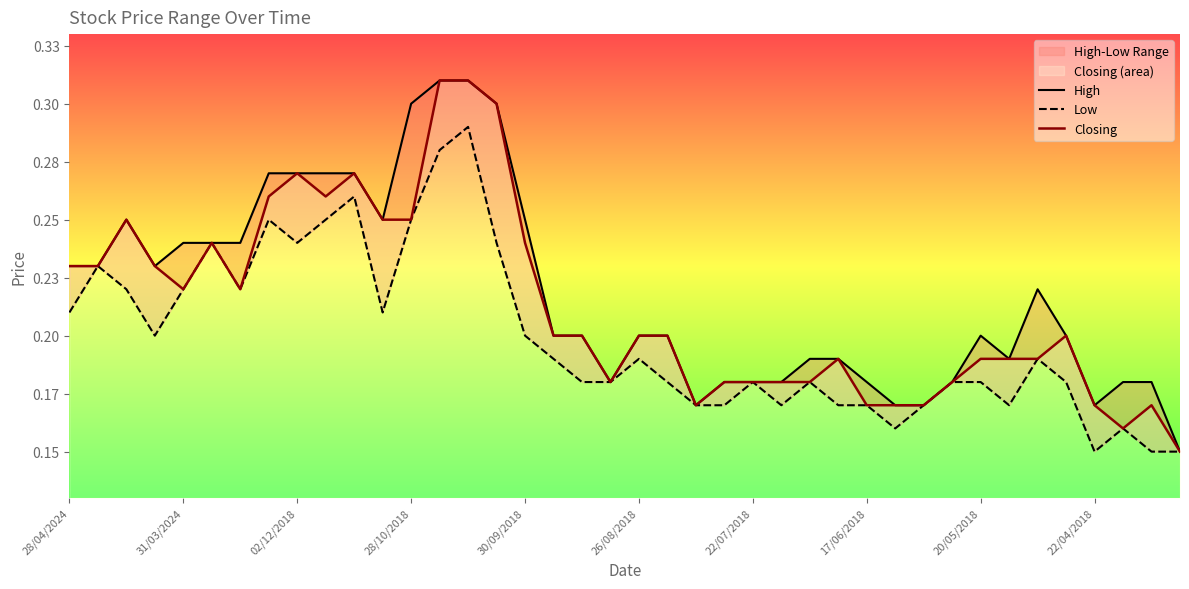

At which label is High closest to 0?

39